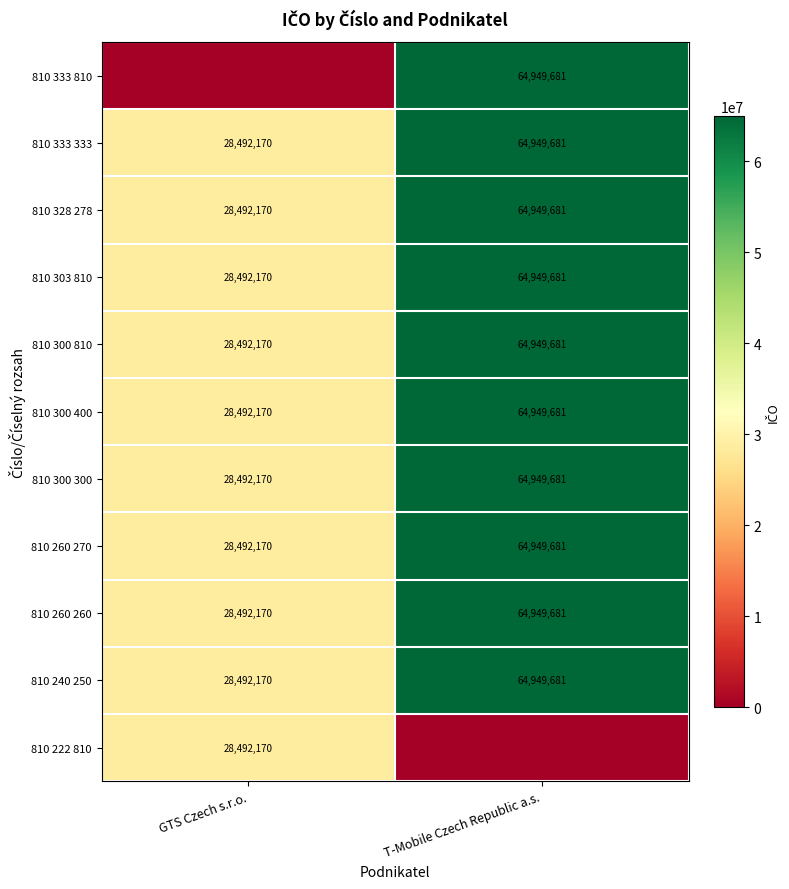

What is the difference between the highest and lowest values at GTS Czech s.r.o.?

28492170